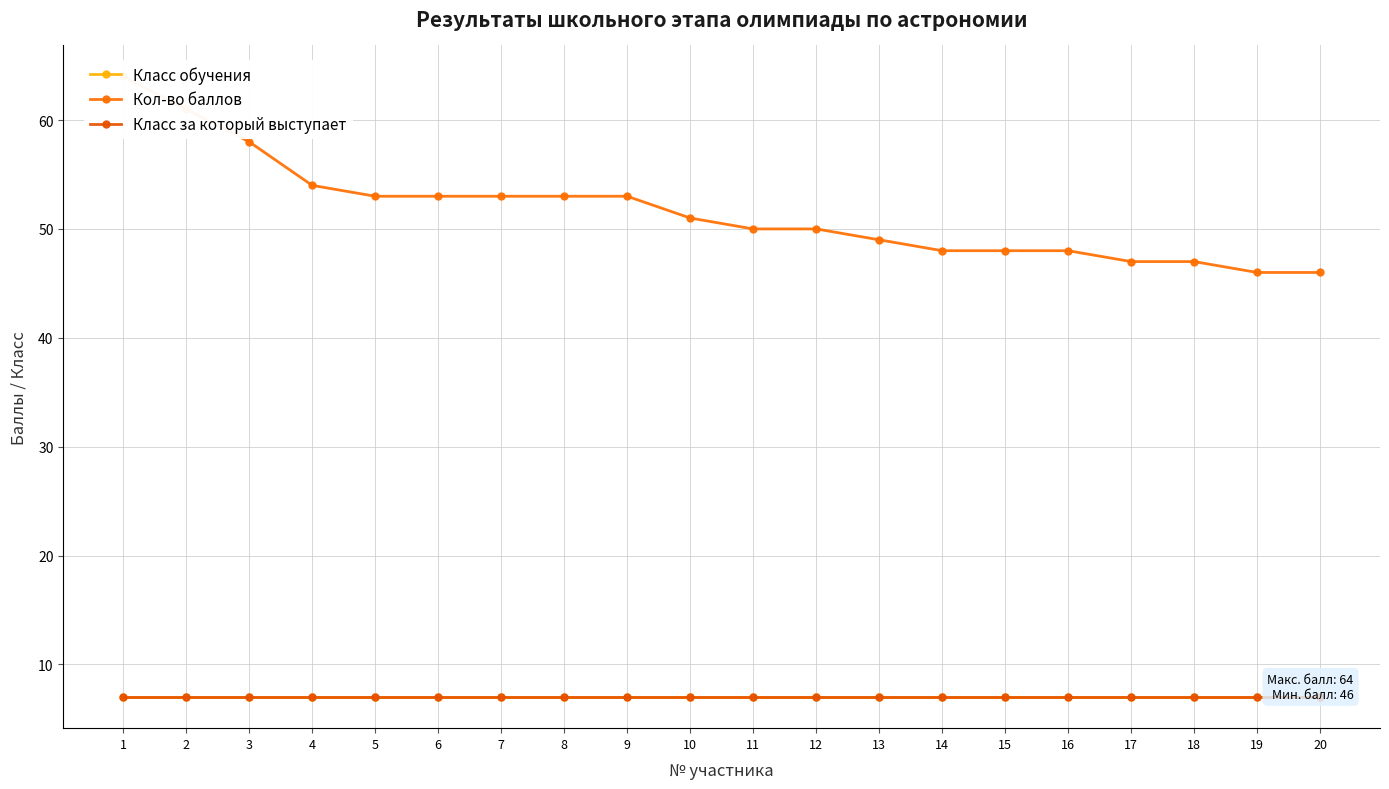

What is the difference between the highest and lowest values at 10?

44